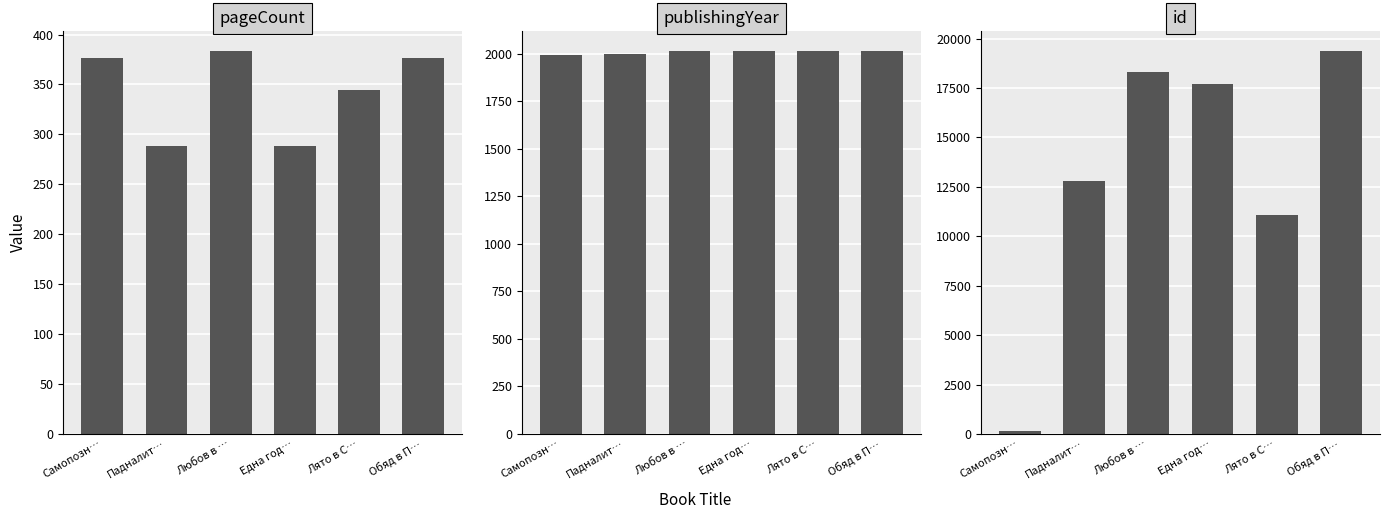

At which label does id first exceed 17706?

Любов в …